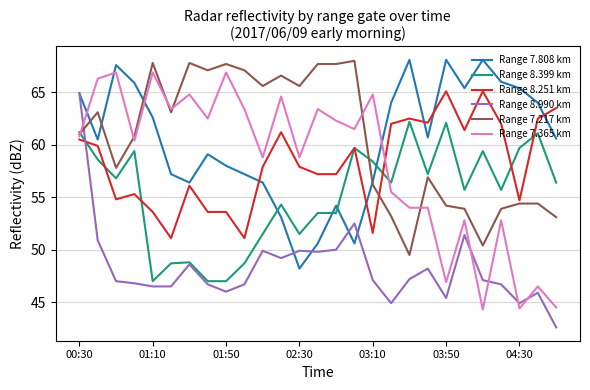

What is the lowest value of the Range 8.399 km series?

47.0